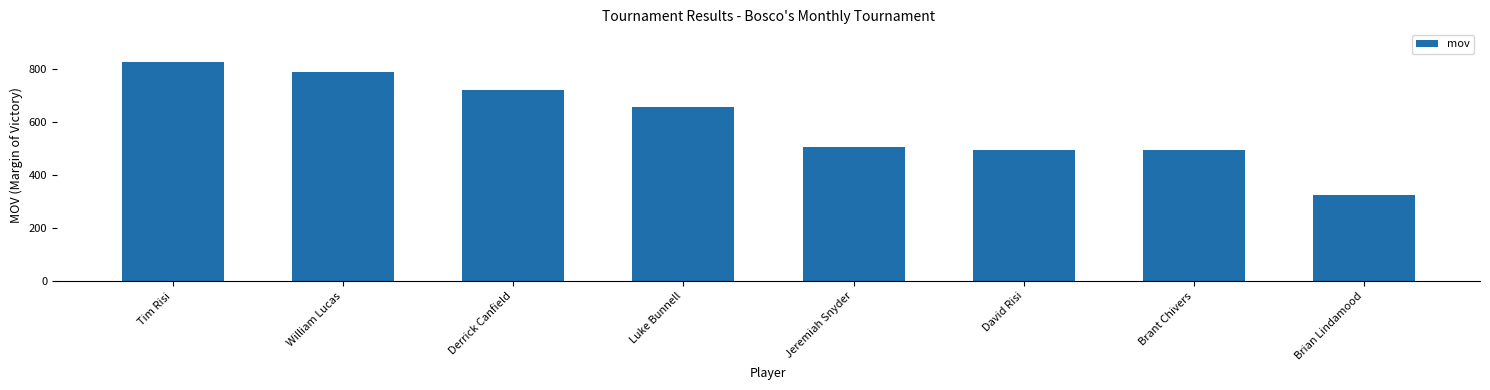

The chart shows a value of 824 at Tim Risi. True or false?

True